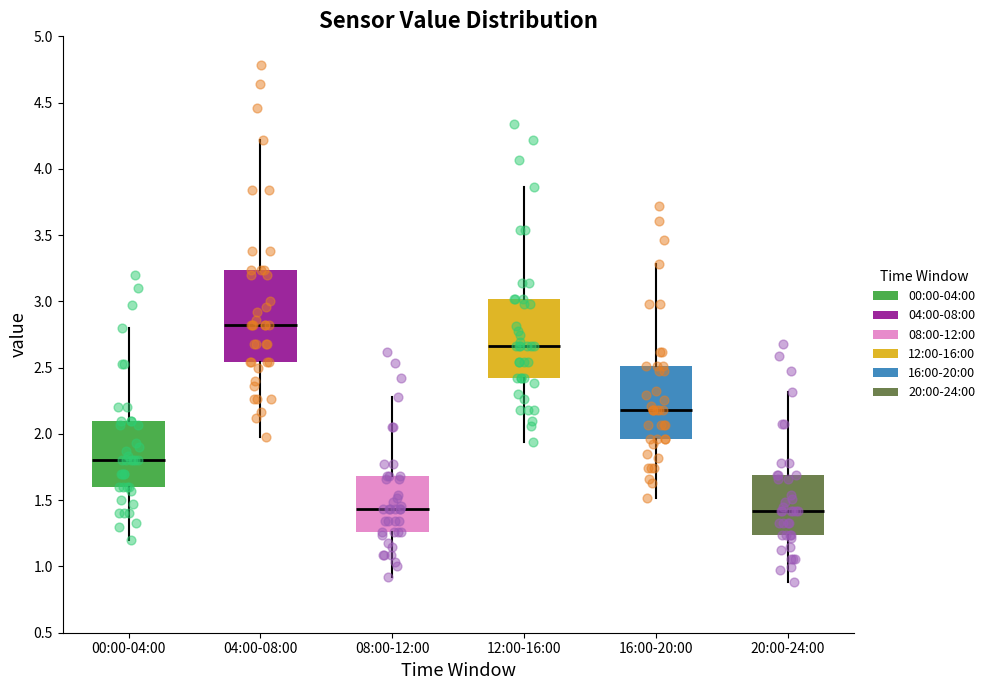

Which box is the tallest, from its lower edge to its upper edge?

04:00-08:00